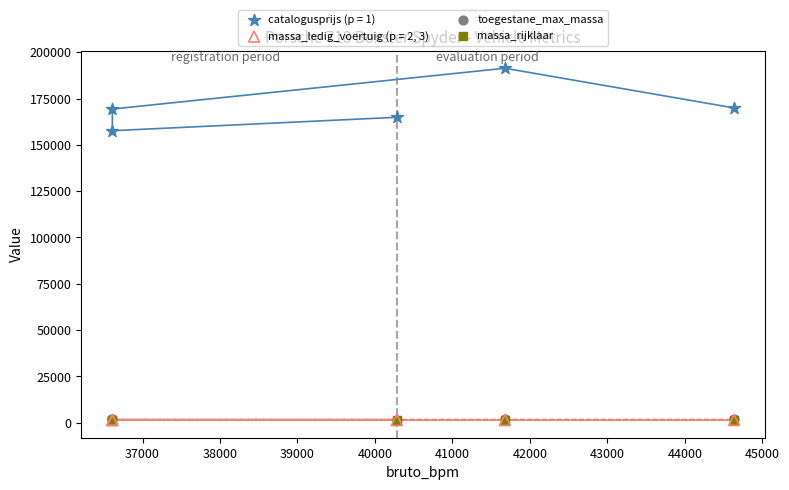

Which series reaches the maximum Y coordinate?

catalogusprijs (p = 1)